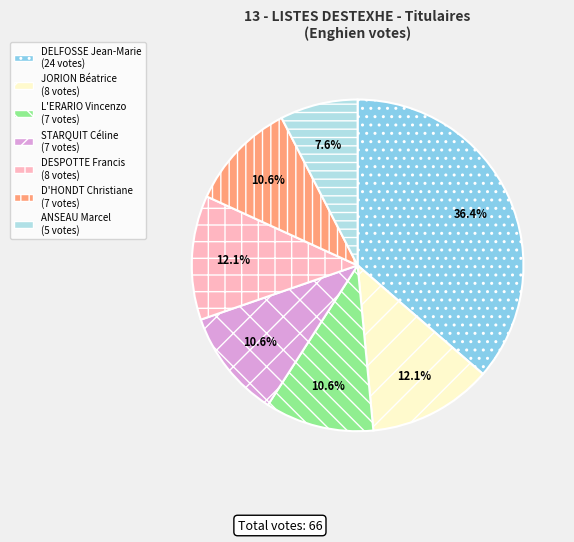

Is there any slice that represents more than half of the pie?

No